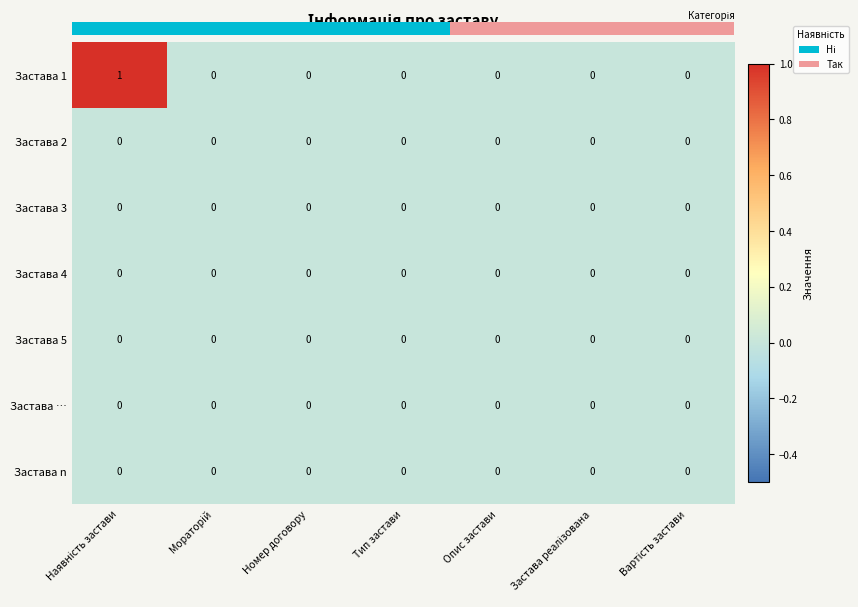

How many distinct data groups are displayed?

7